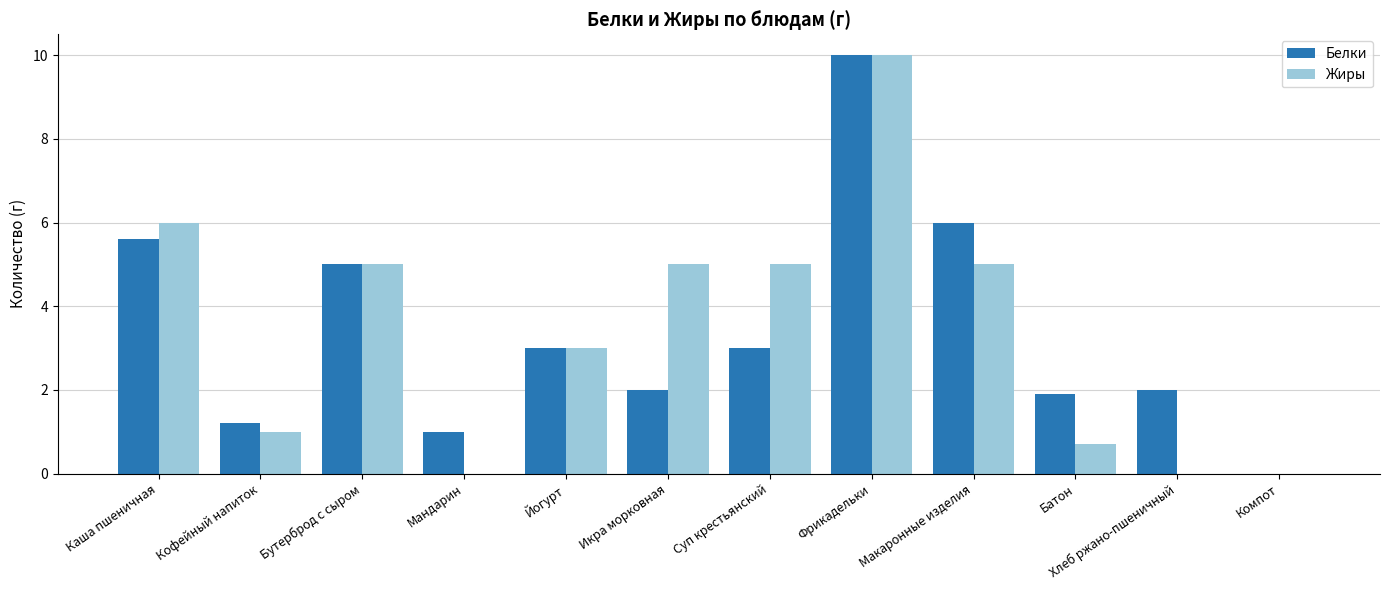

How many series are shown in this chart?

2